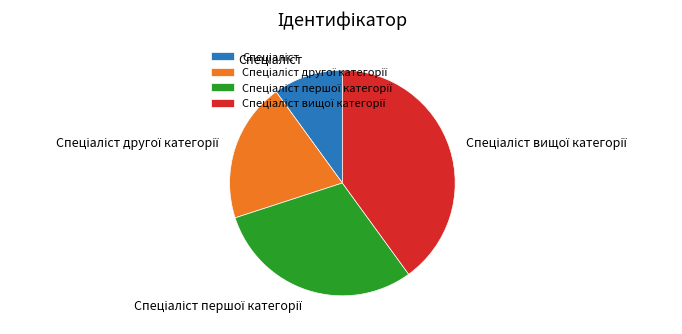

How many slices are in this pie chart?

4